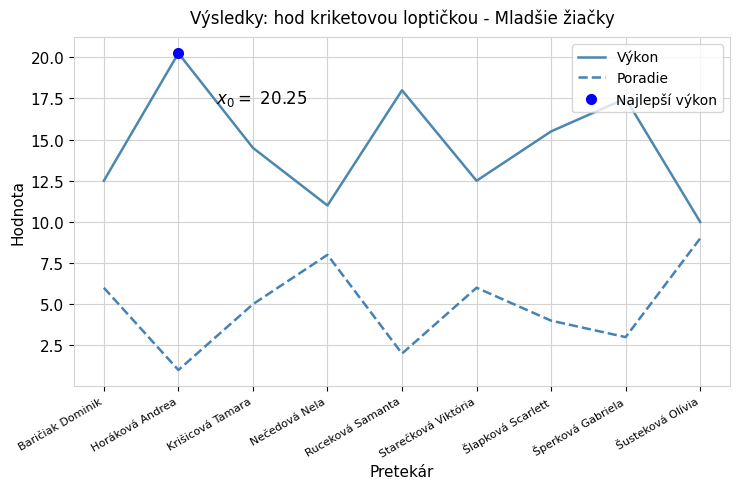

What is the highest value of the Výkon series?

20.2